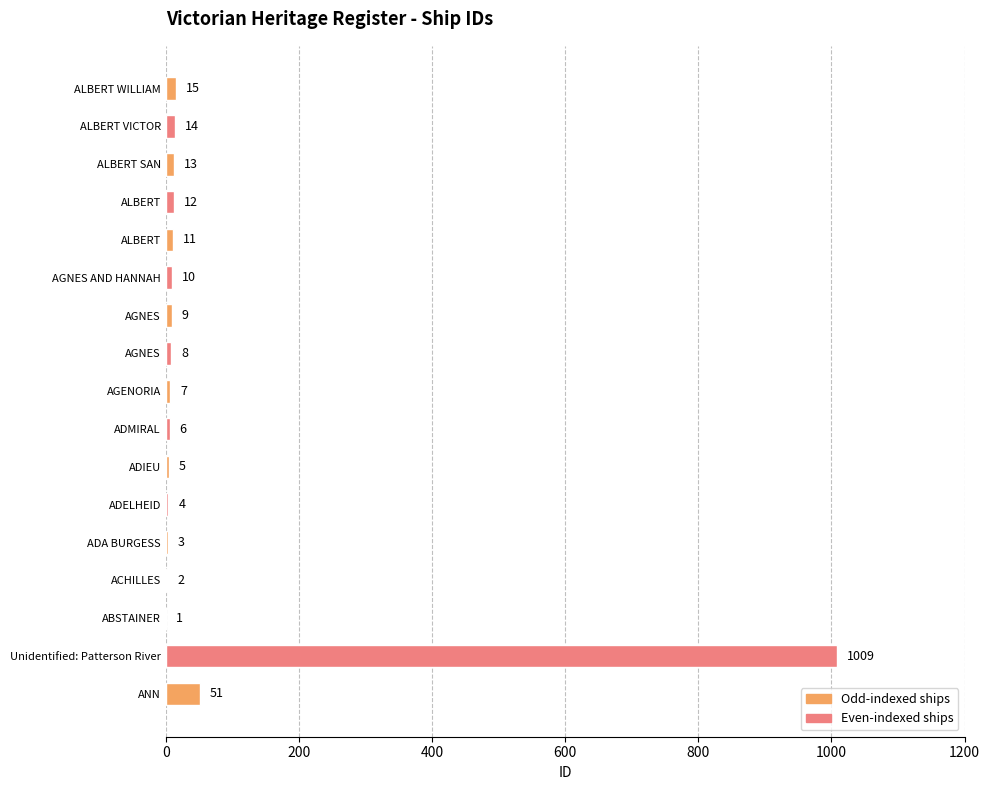

What is the maximum value shown in the chart?

1009